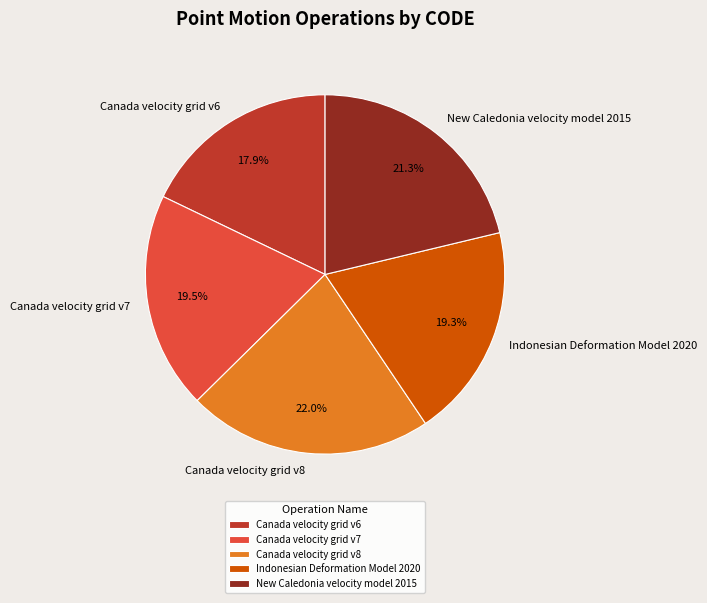

Does any single category account for the majority?

No